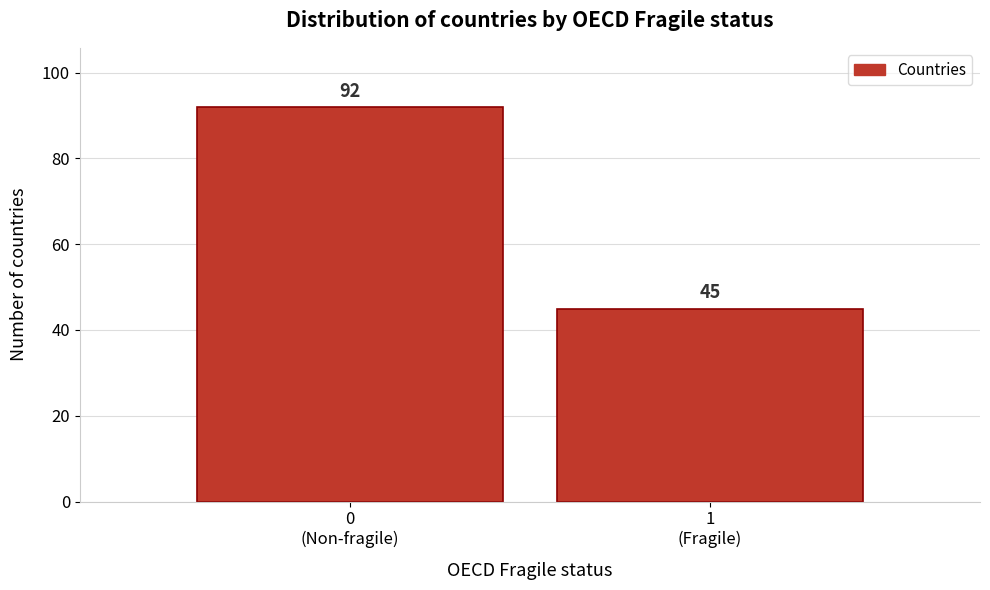

Reading left to right, transcribe all the data shown in this chart.

92	45